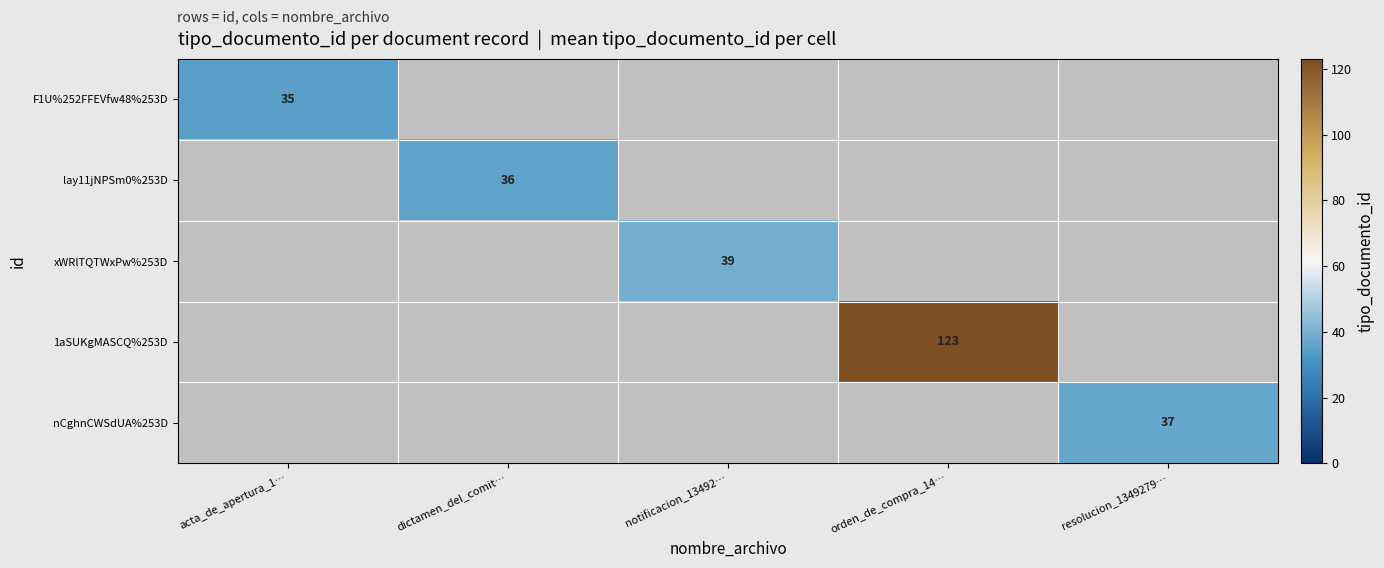

Which label corresponds to the smallest value in the chart?

acta_de_apertura_1…